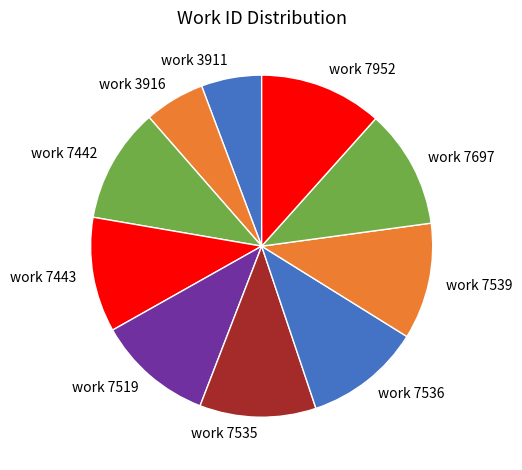

Is it true that work 7535 is 11% of the pie?

True